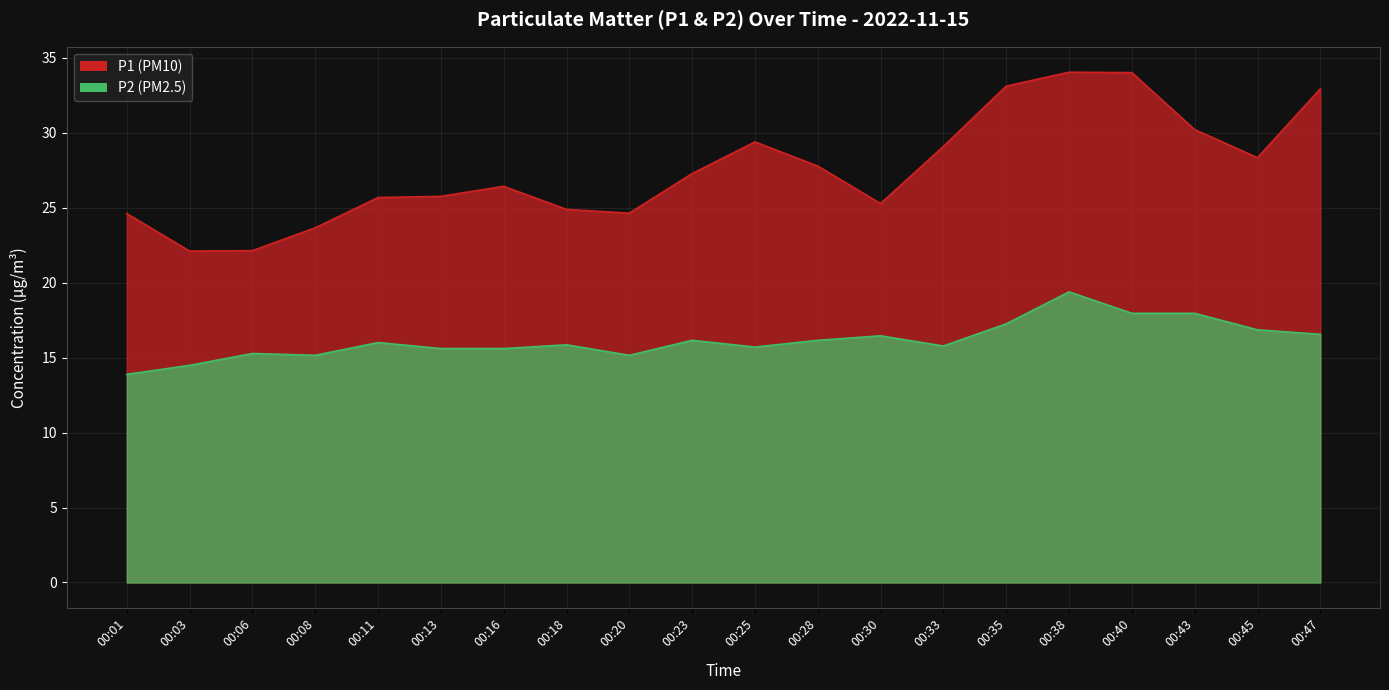

At which label is P1 closest to 28?

00:28